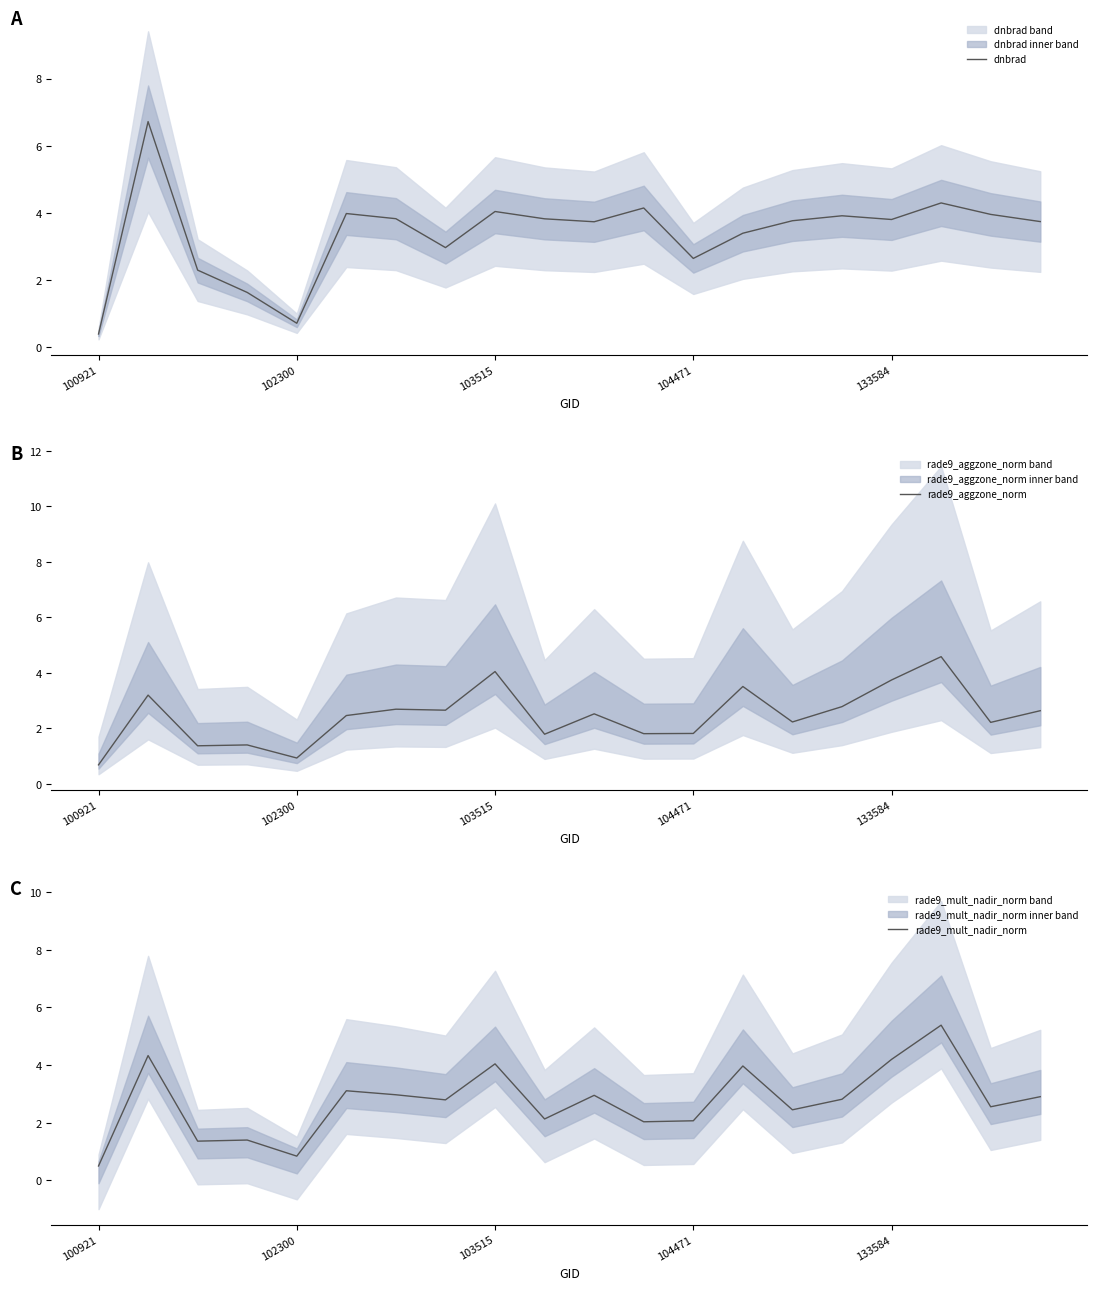

What are all the series names shown in the legend?

dnbrad, rade9_aggzone_norm, rade9_mult_nadir_norm